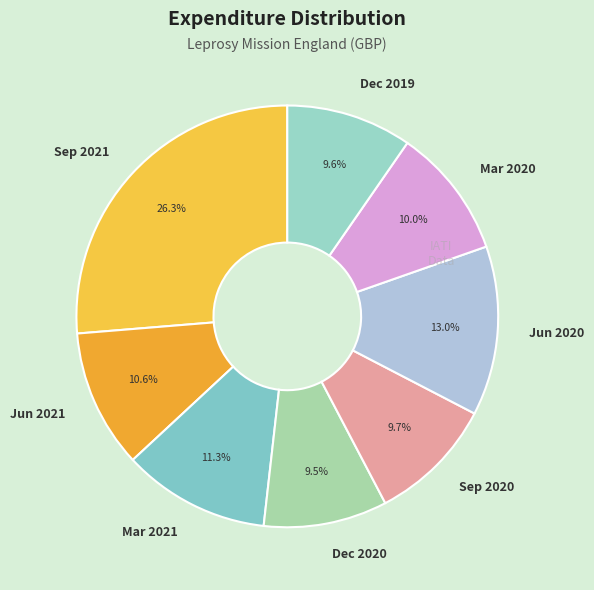

How many slices are in this pie chart?

8